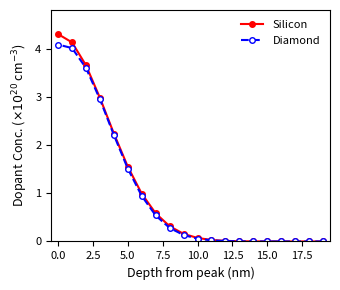

What is the sum of all Silicon values?

21.0